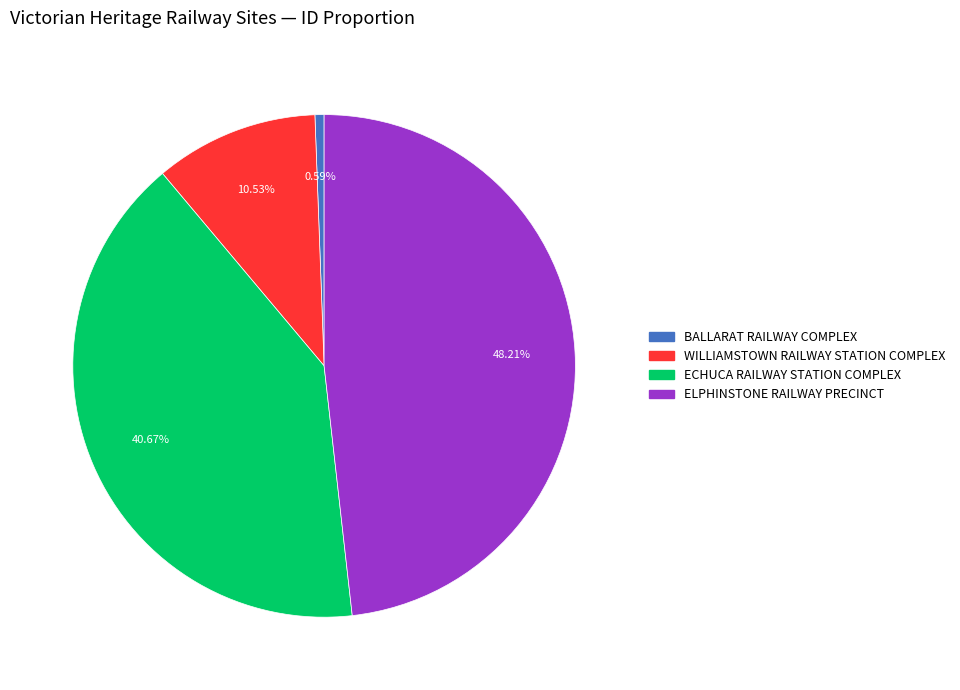

Is ECHUCA RAILWAY STATION COMPLEX the majority of the pie?

No